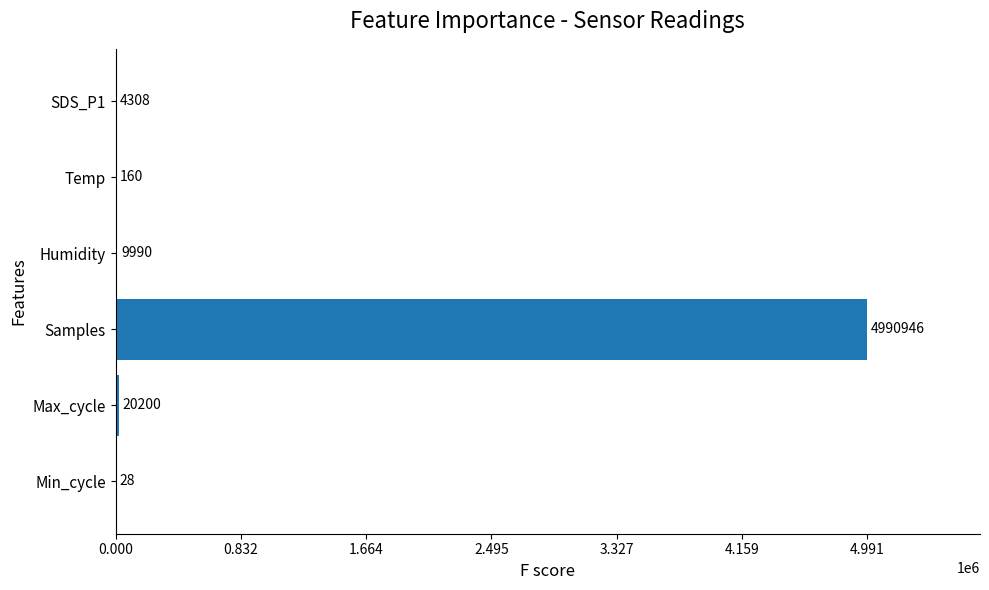

What is the sum of the values at Min_cycle and Samples?

4990974